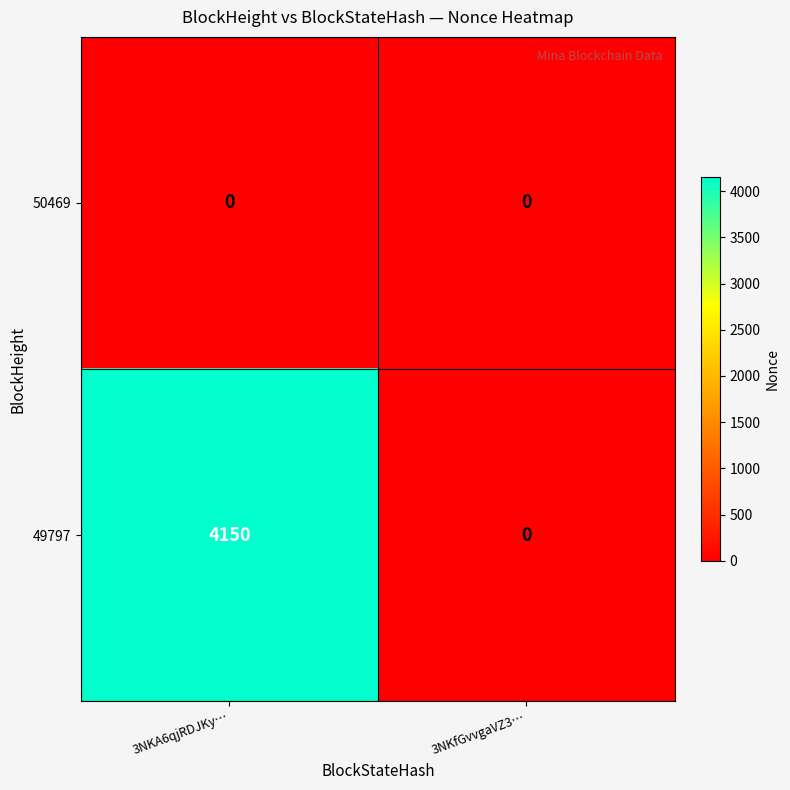

Reading left to right, list all the values displayed in this chart.

50469: 3NKA6qjRDJKy…=0	3NKfGvvgaVZ3…=0
49797: 3NKA6qjRDJKy…=4150	3NKfGvvgaVZ3…=0